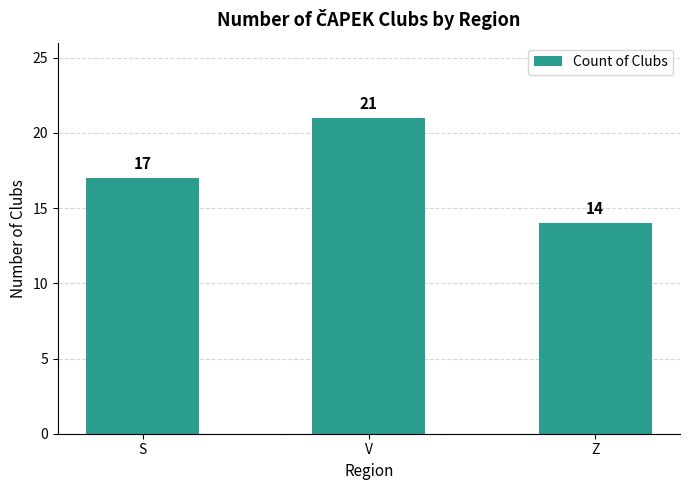

What is the change in value from V to Z?

-7